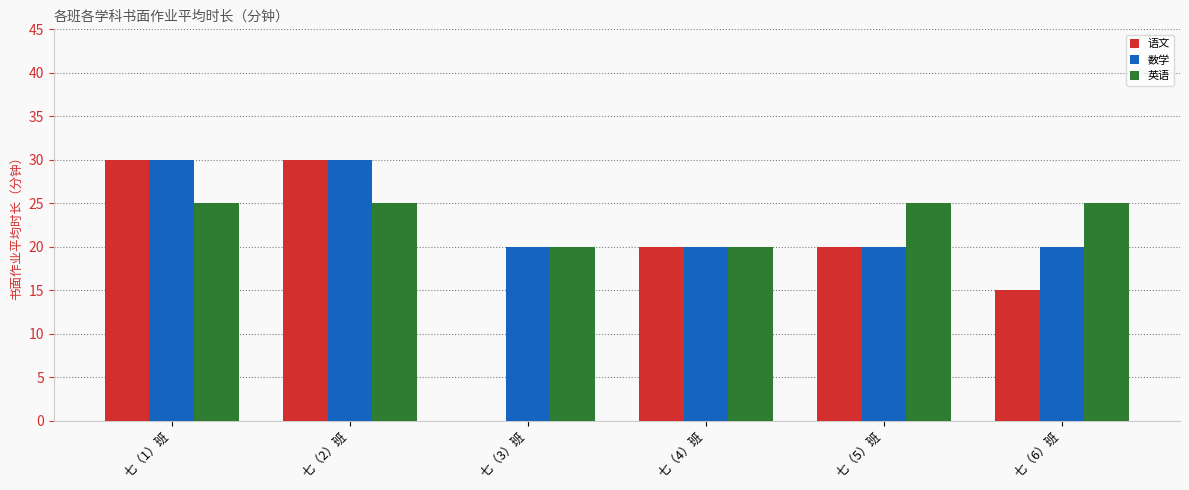

What is the sum of all 英语 values?

140